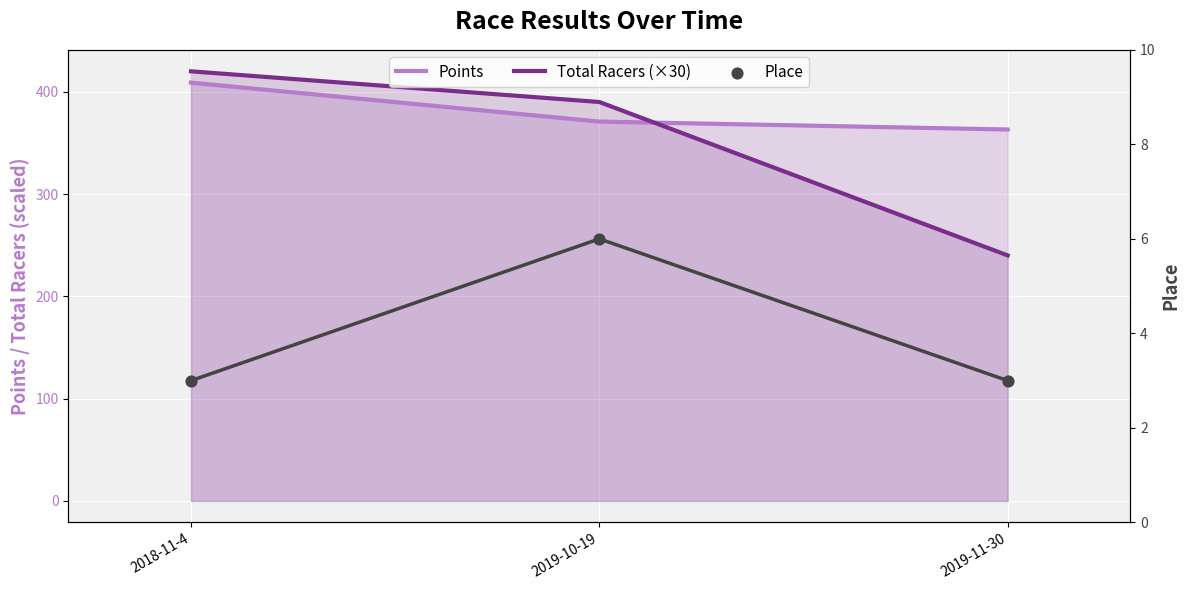

At which category is the sum across all series the highest?

2018-11-4